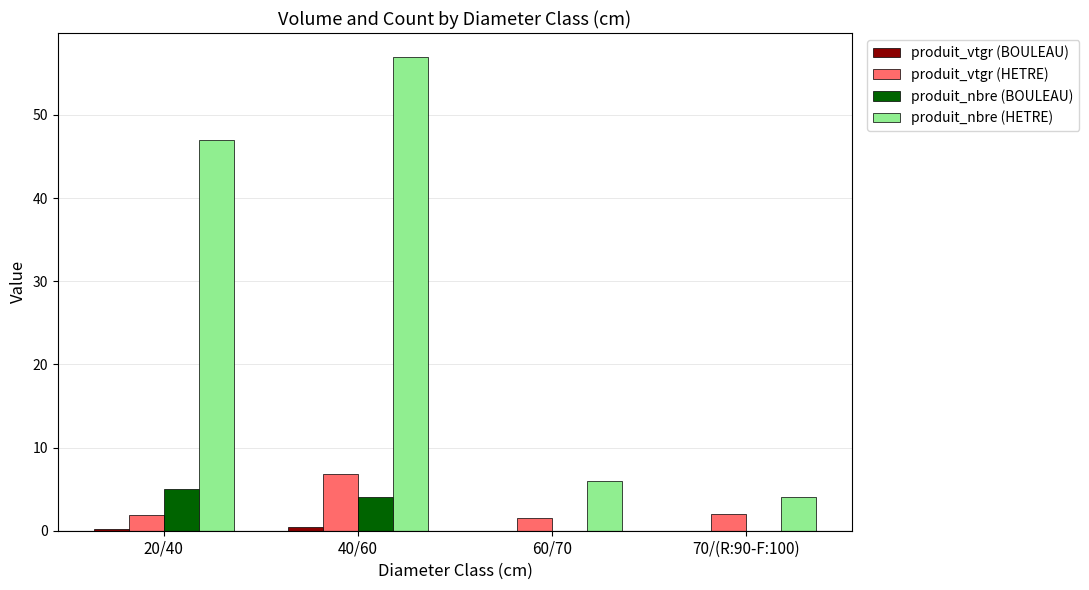

At which label is produit_nbre (HETRE) closest to 30?

20/40